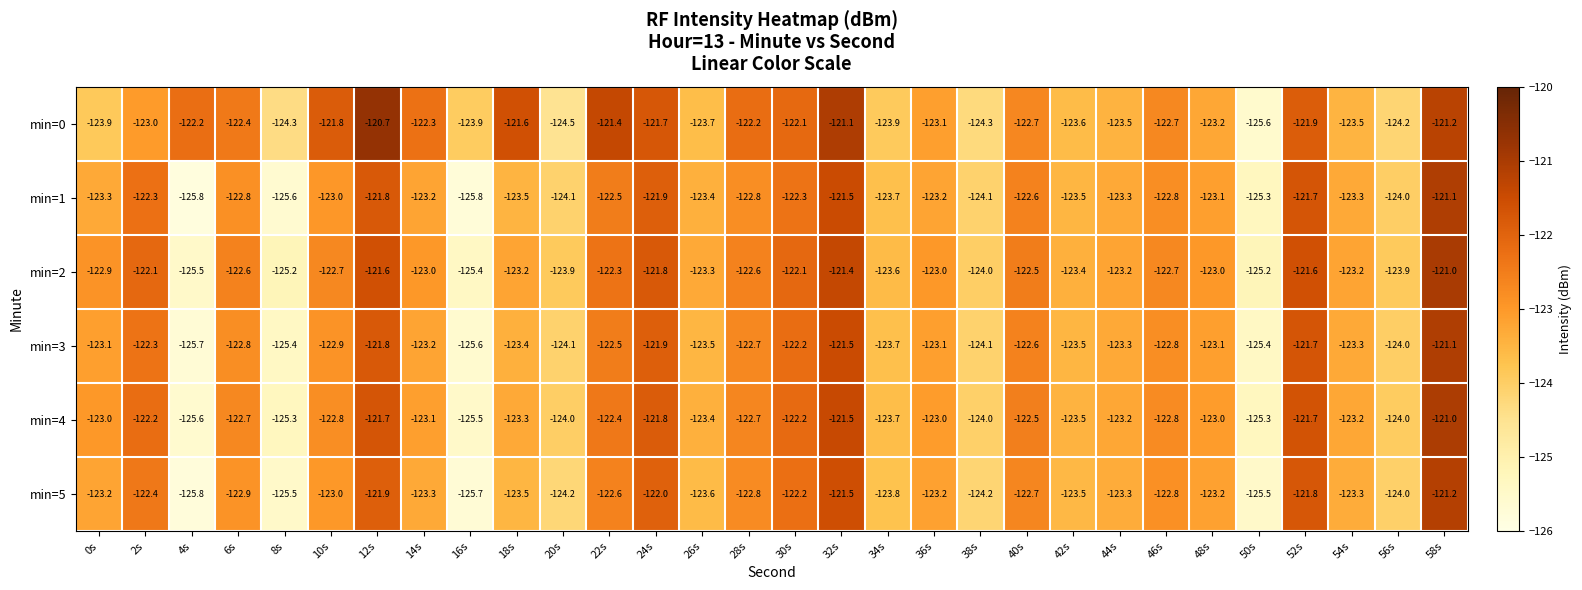

At which category is the sum across all series the highest?

58s